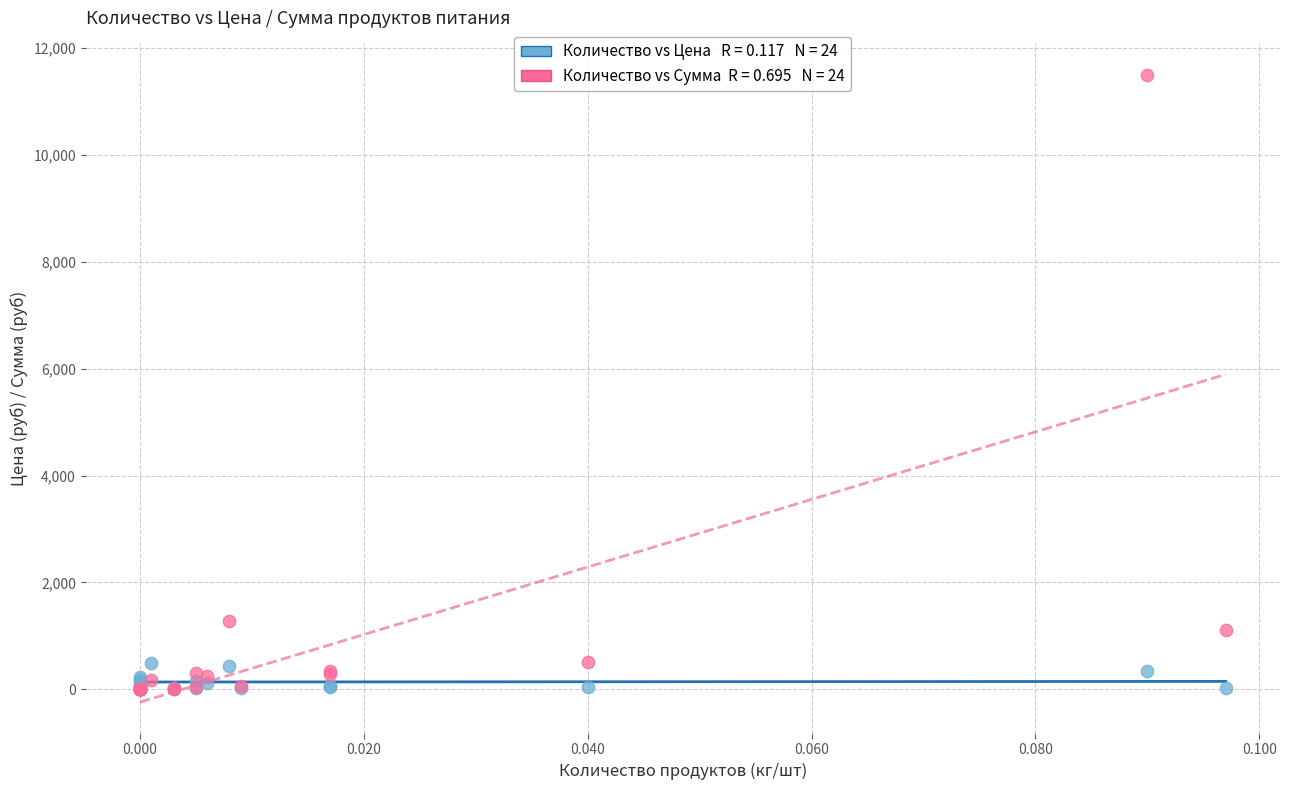

Across all series, what Y value is closest to 5748?

1281.6